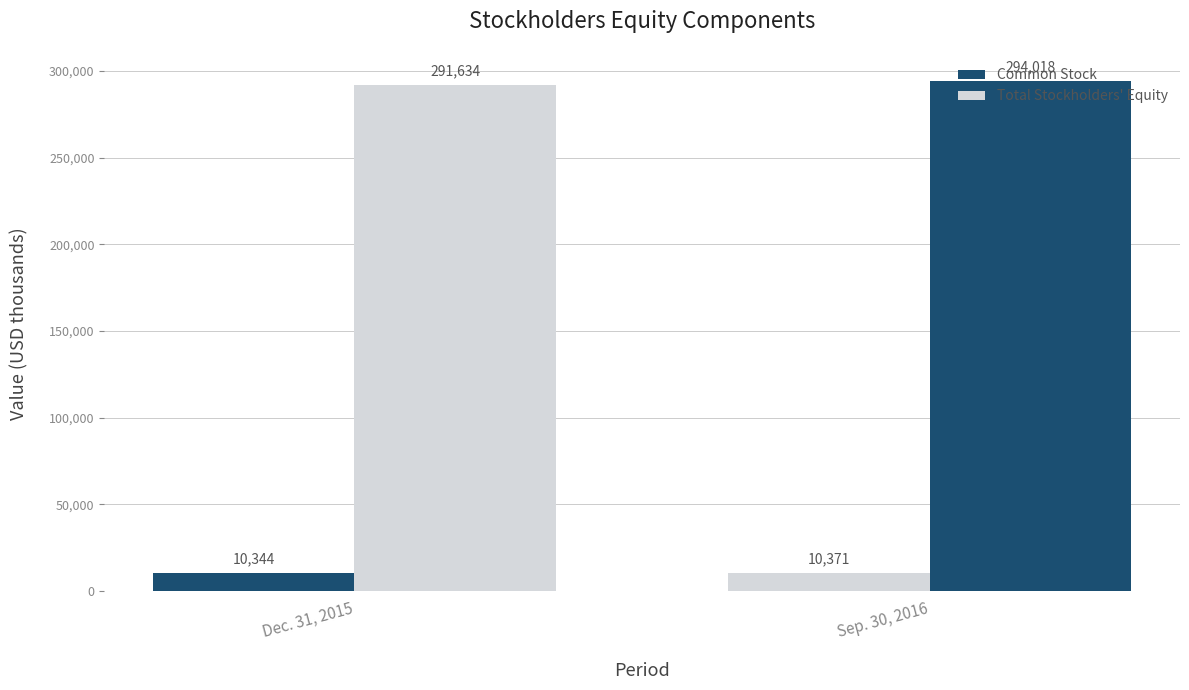

At which label is Common Stock closest to 10357?

Dec. 31, 2015